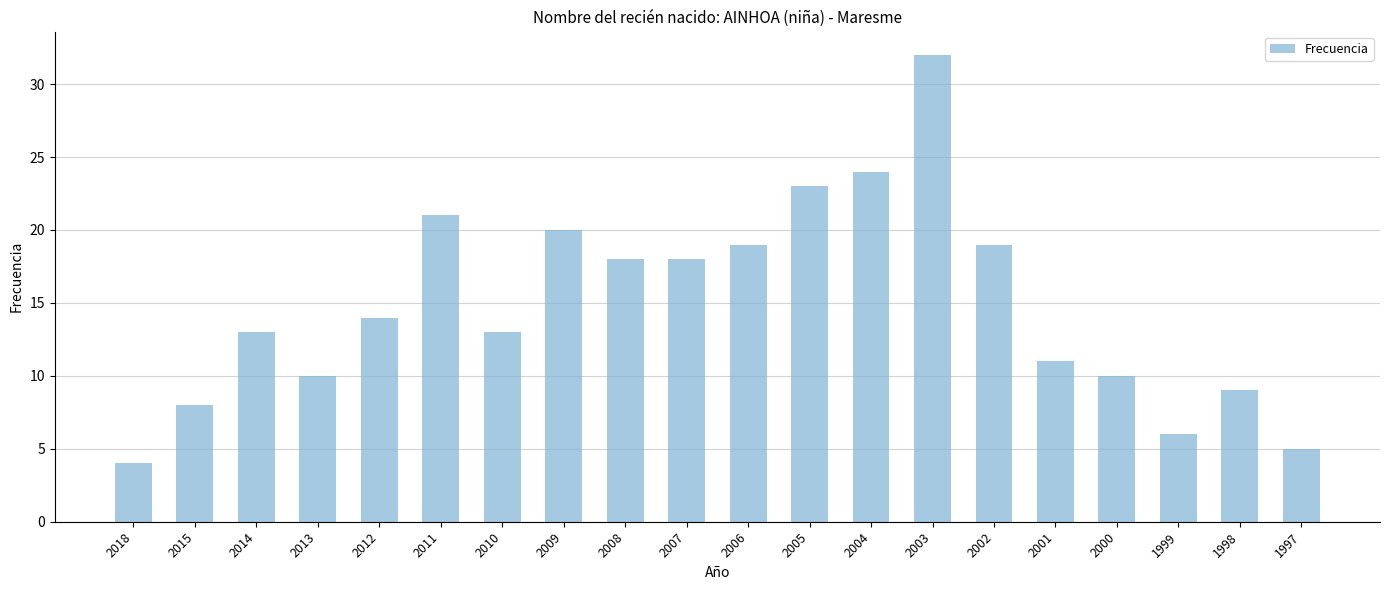

What is the minimum value shown in the chart?

4